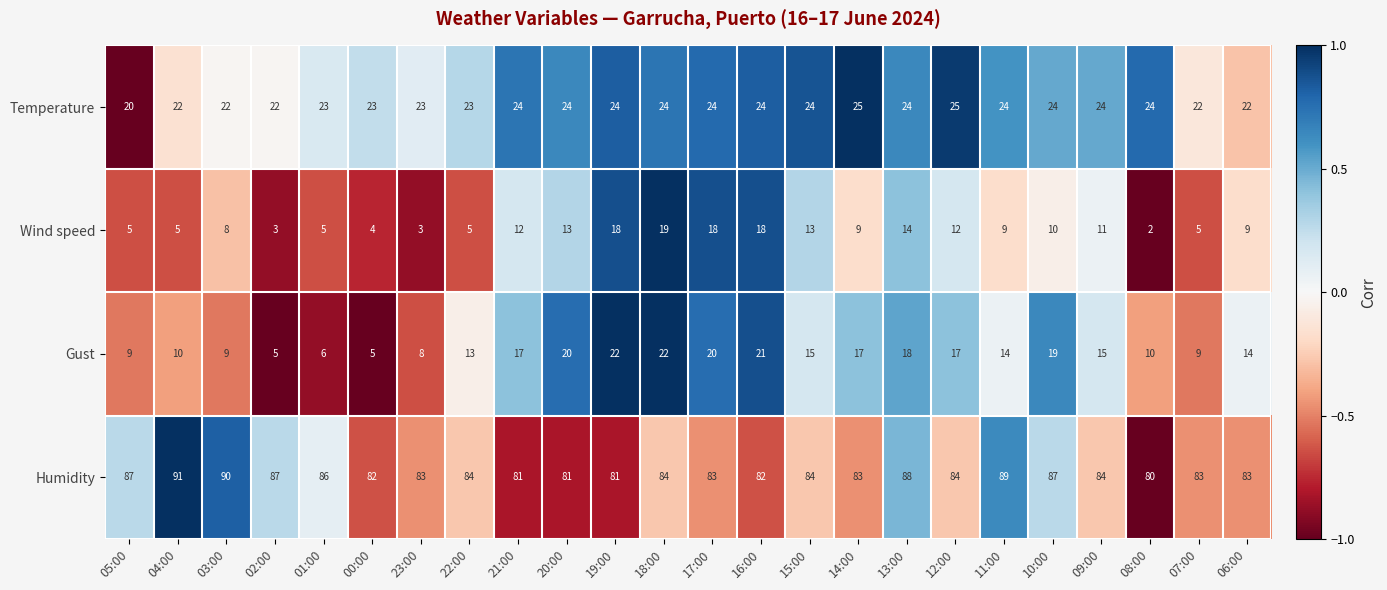

What is the total value across all series at 00:00?

114